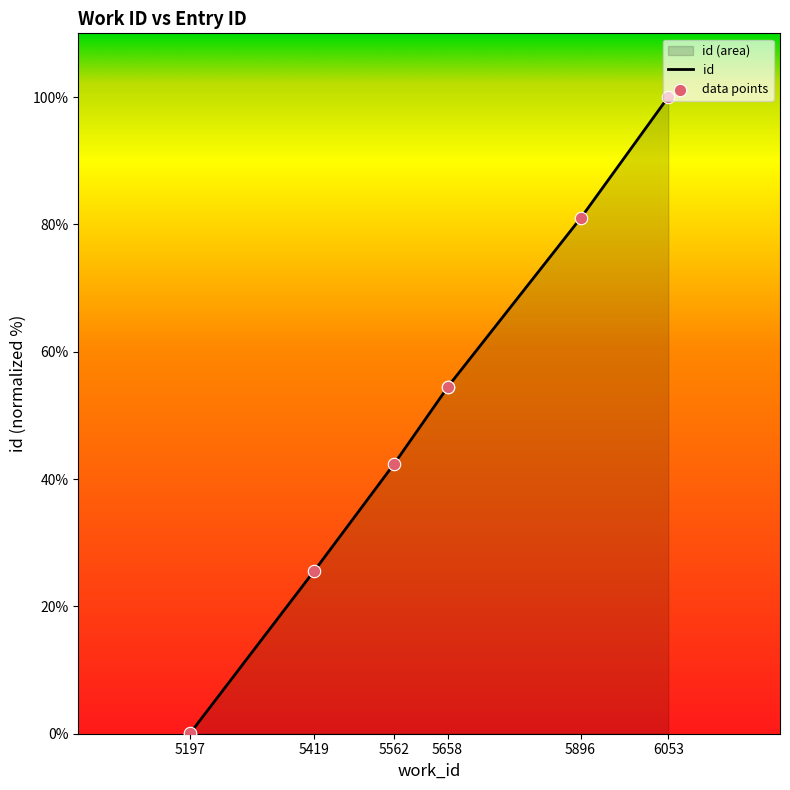

What is the ratio of the value at 6053 to the value at 5419?

3.9